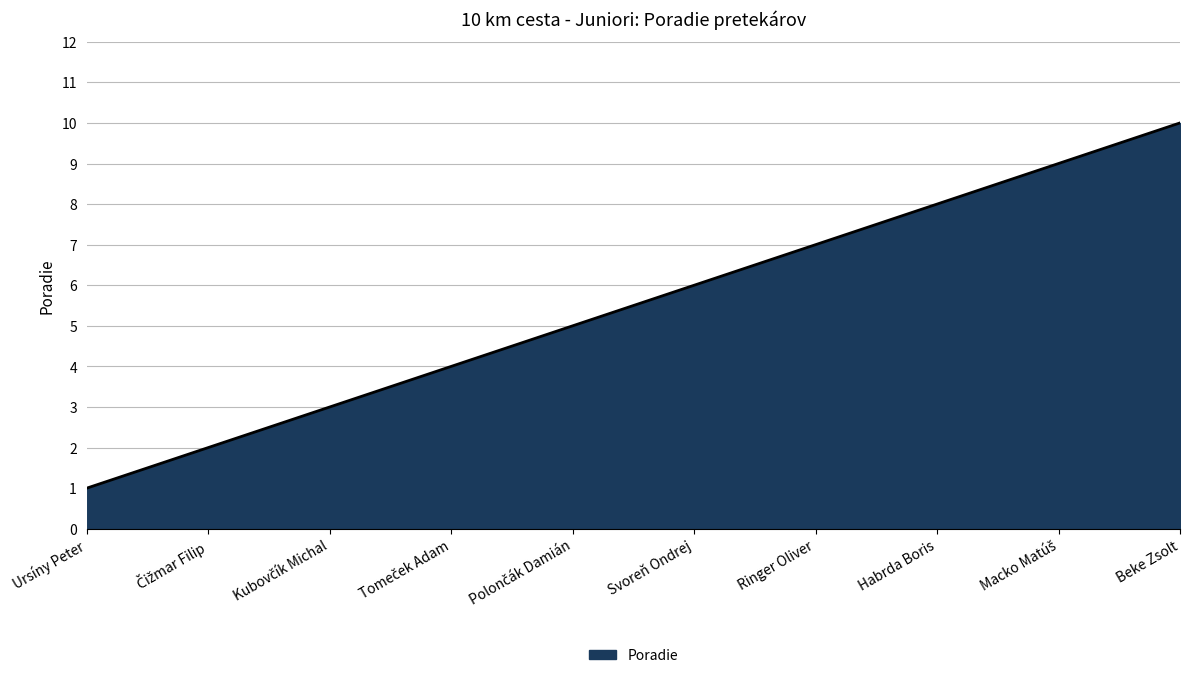

What is the difference between the maximum and minimum values?

9